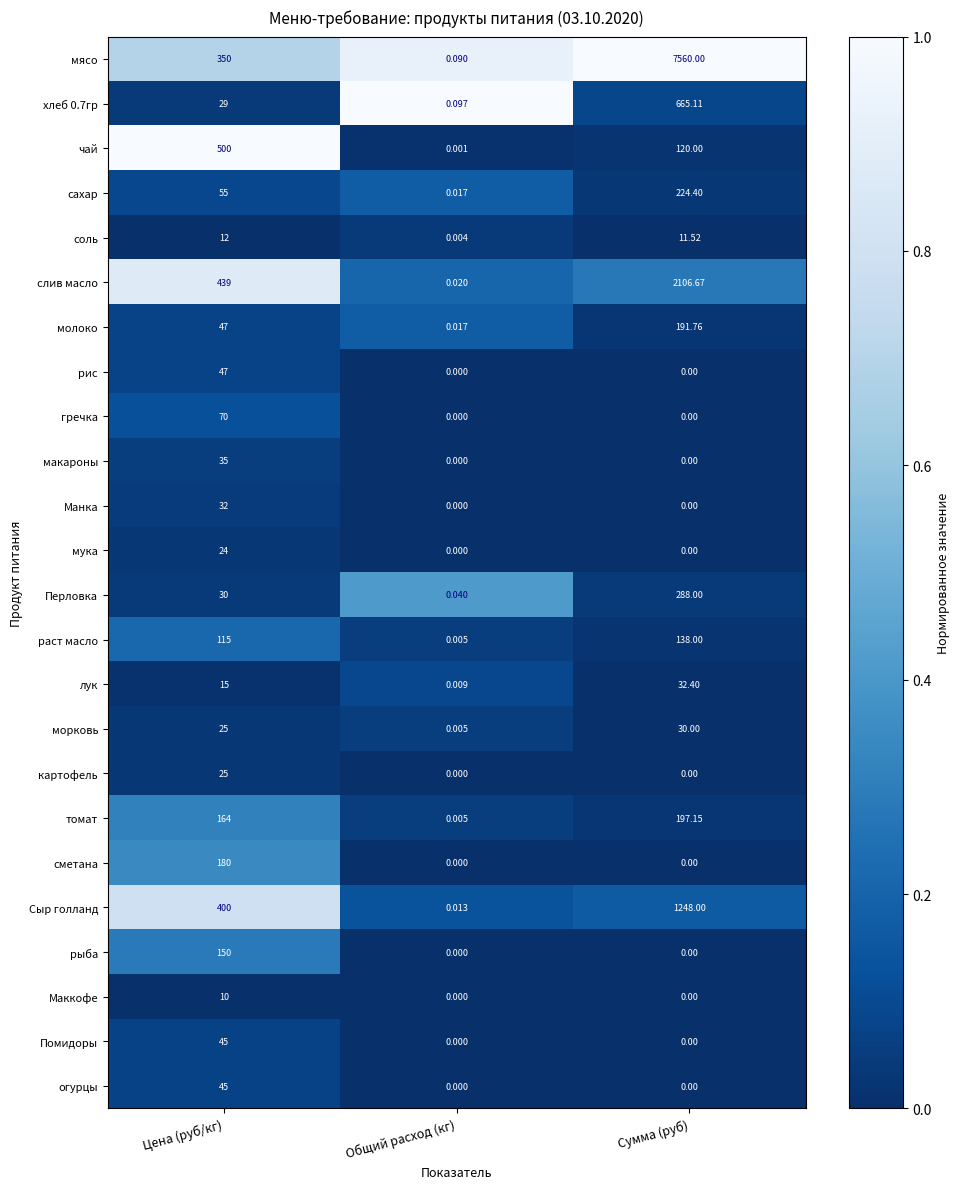

What is the total value across all series at Сумма (руб)?

12813.0